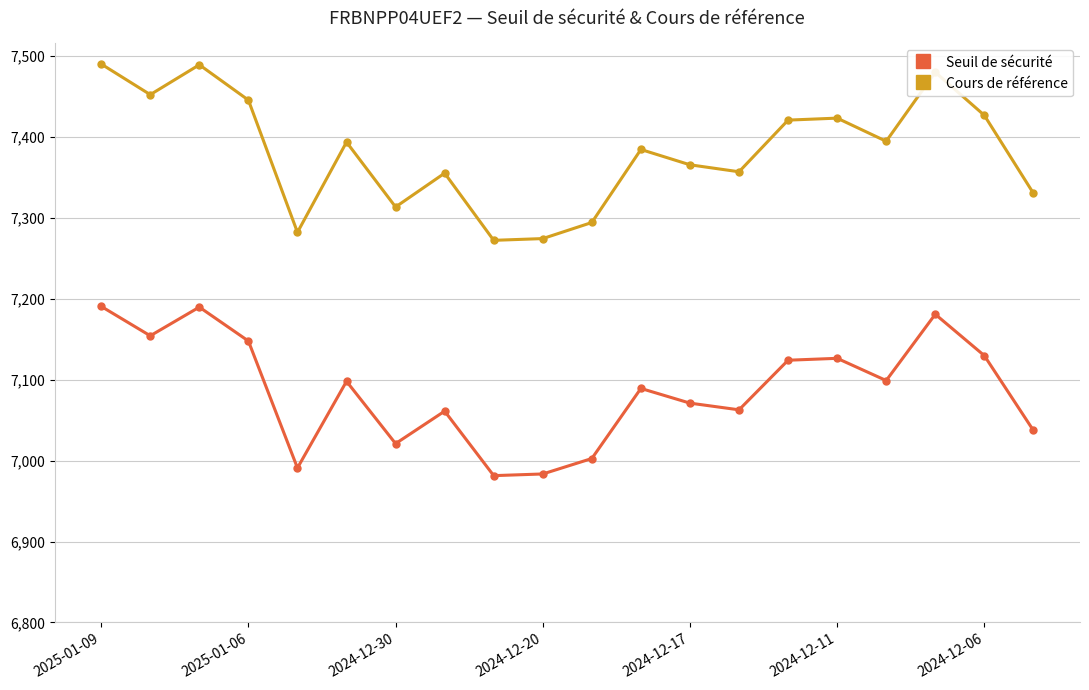

True or false: Cours de référence and Seuil de sécurité intersect in this chart.

False